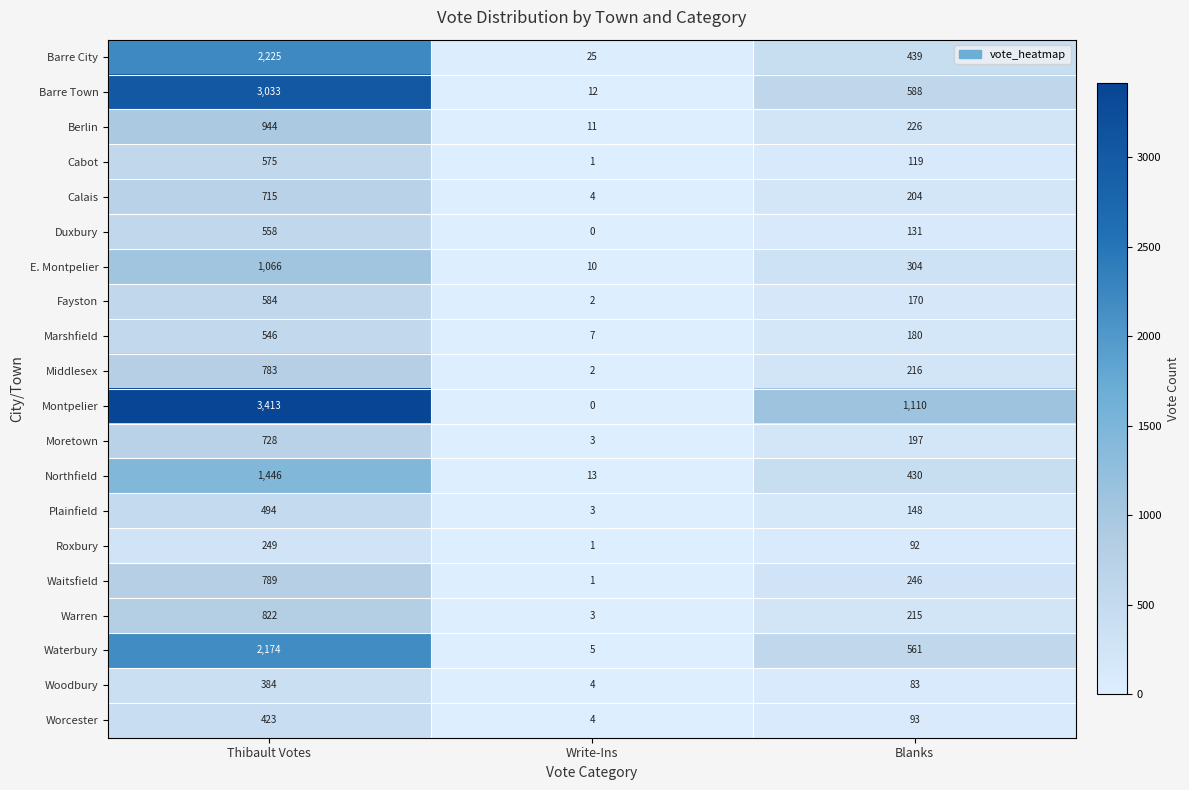

Is it true that Warren equals 439 at Thibault Votes?

False